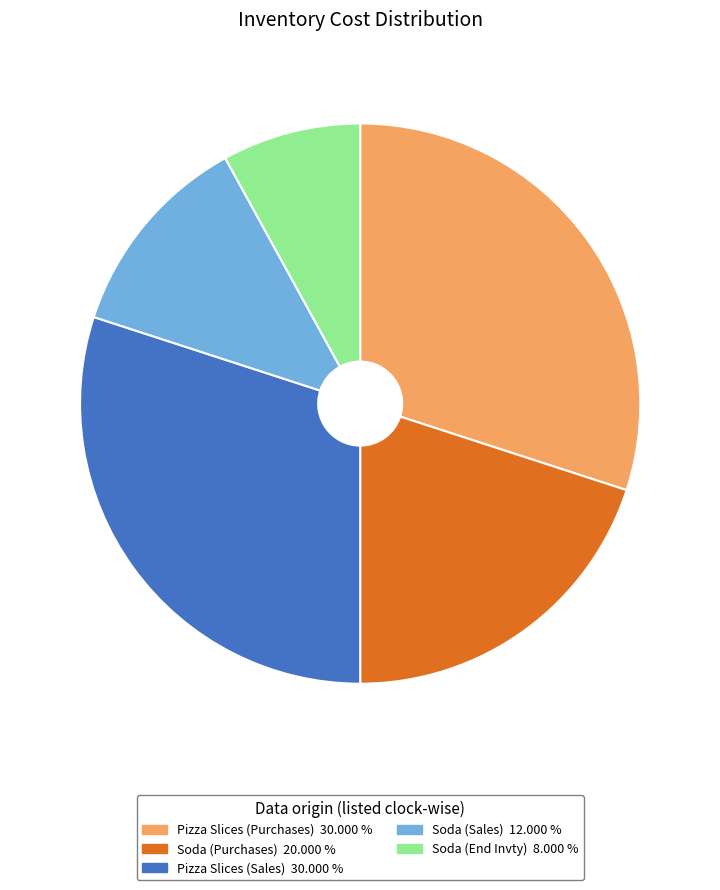

Is there a majority slice in this chart?

No